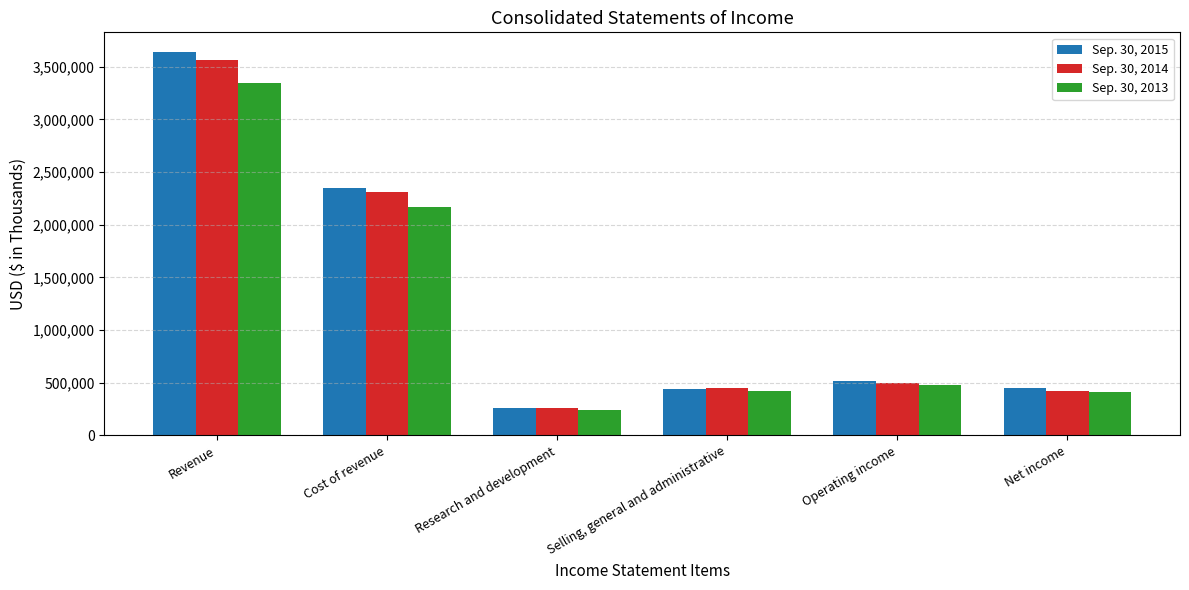

How many bars are there in each group?

3